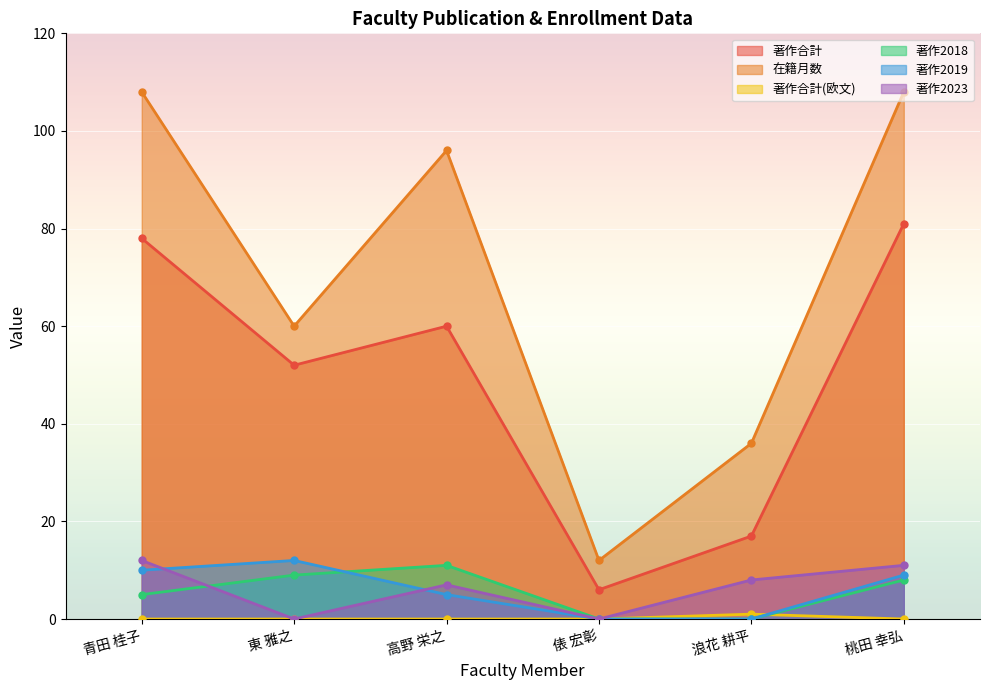

What is the average value of the 著作合計 series?

49